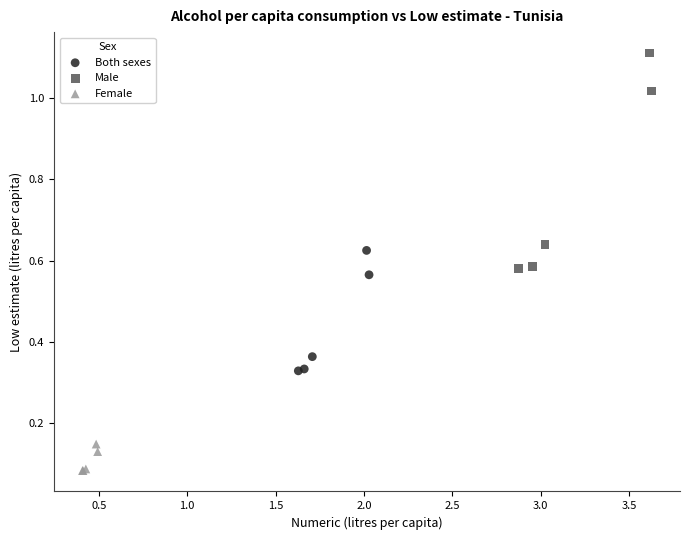

Which series has the widest spread of Y values?

Male